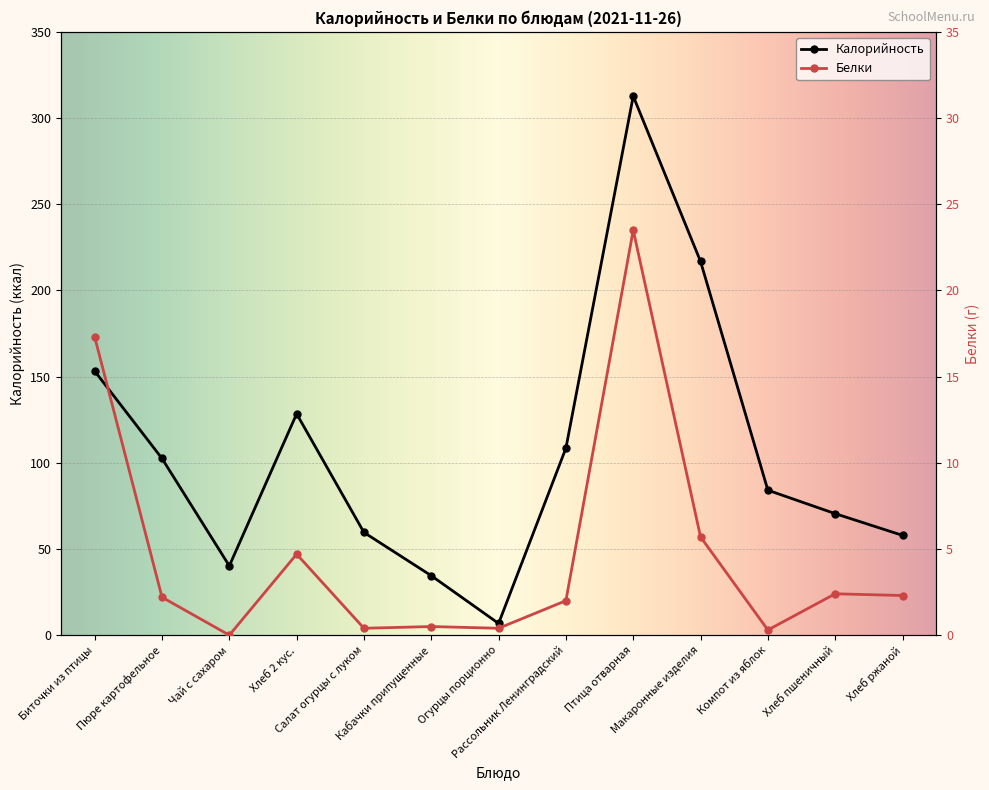

What is the difference between the maximum and minimum values in the Белки series?

23.5